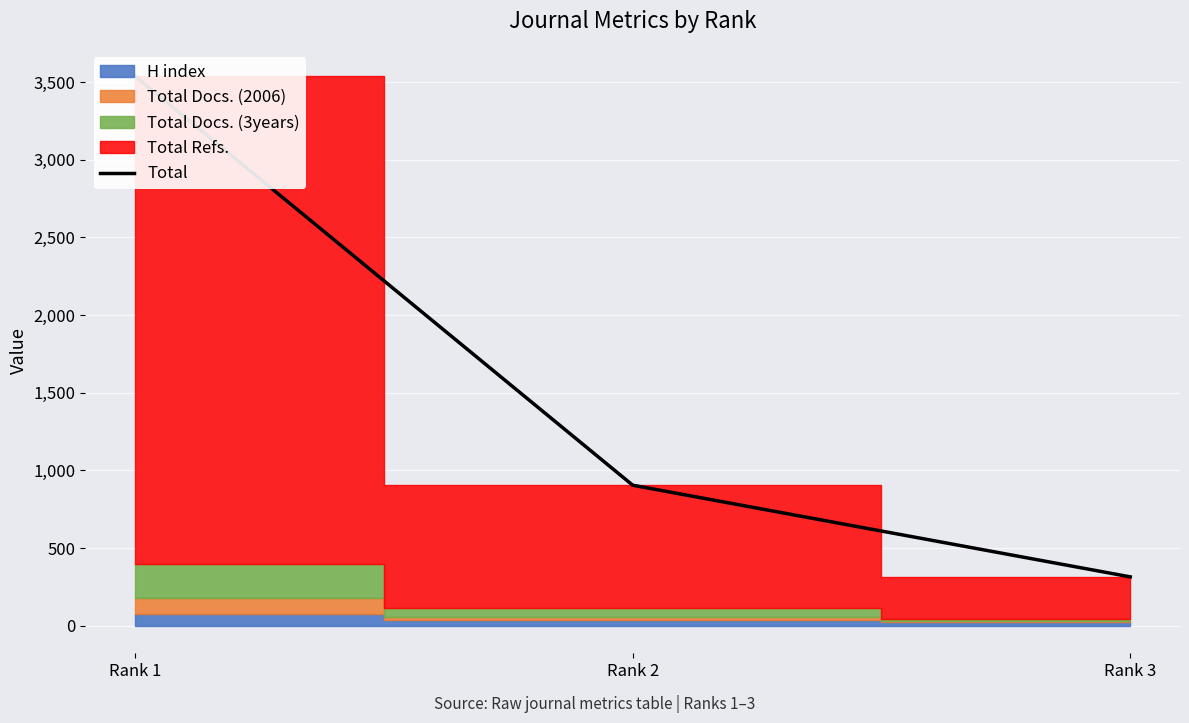

What is the approximate value at Rank 3?

315